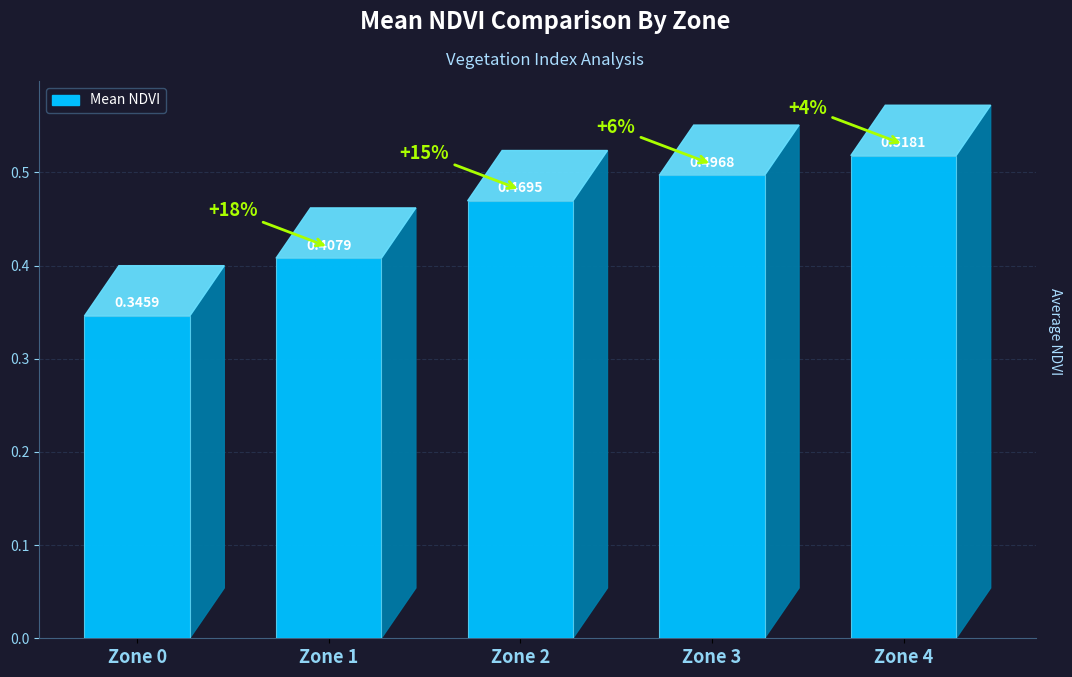

How many categories are shown in the chart?

5